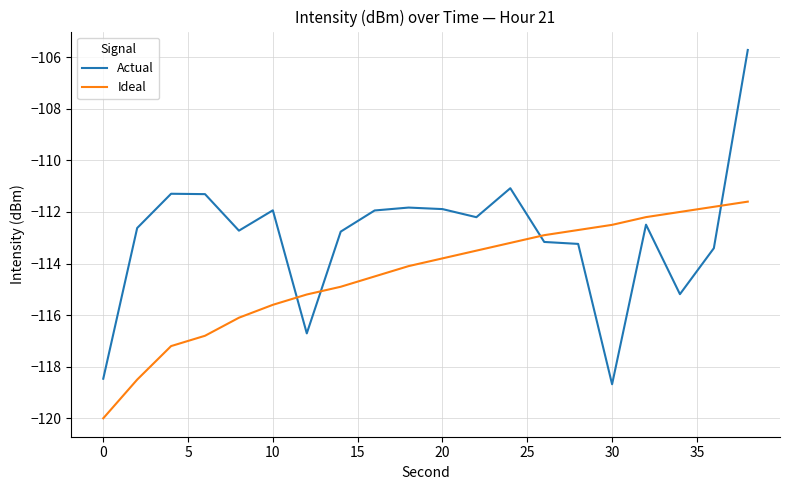

At how many categories does at least one series exceed -111?

1